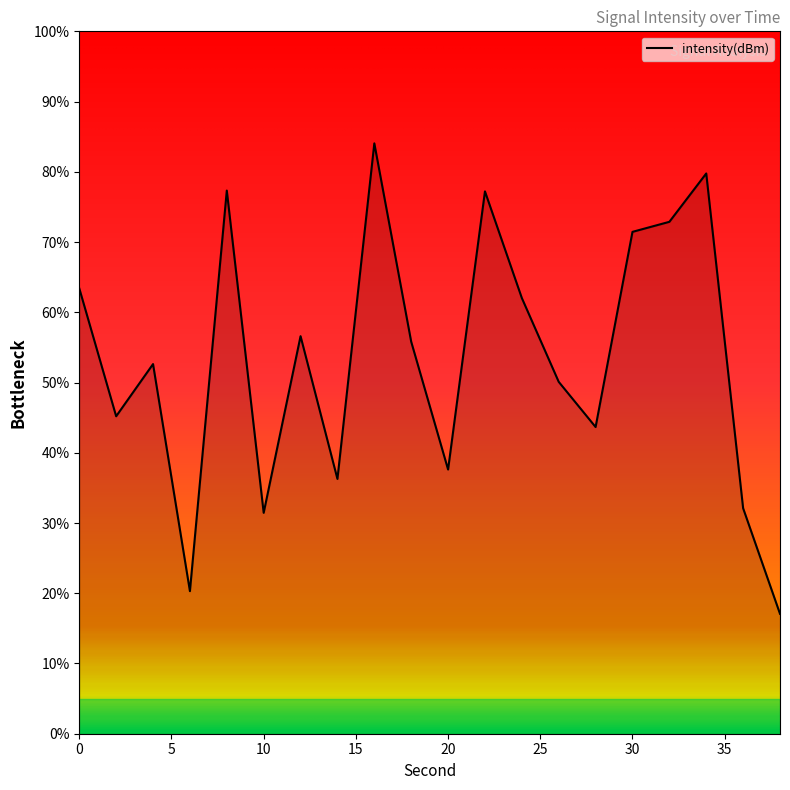

What is the minimum value shown in the chart?

17.1